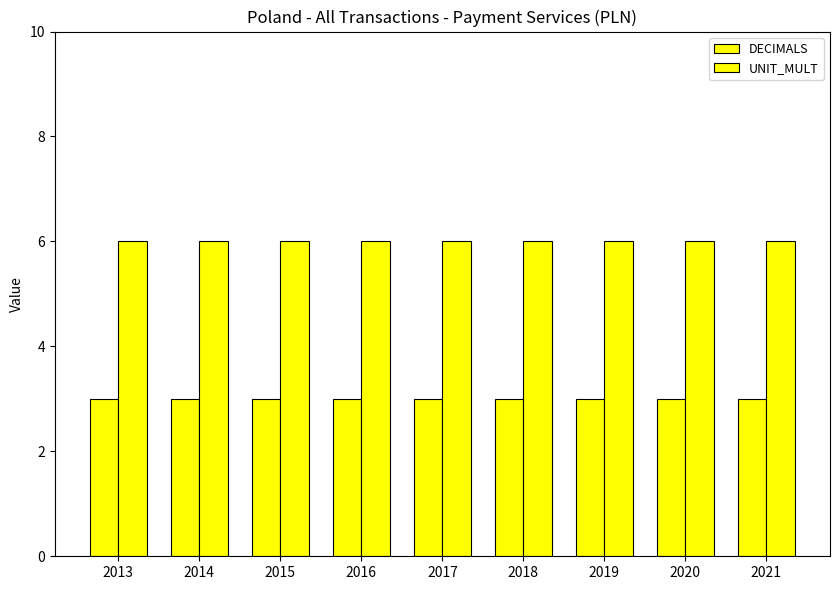

Does the chart contain stacked bars?

No